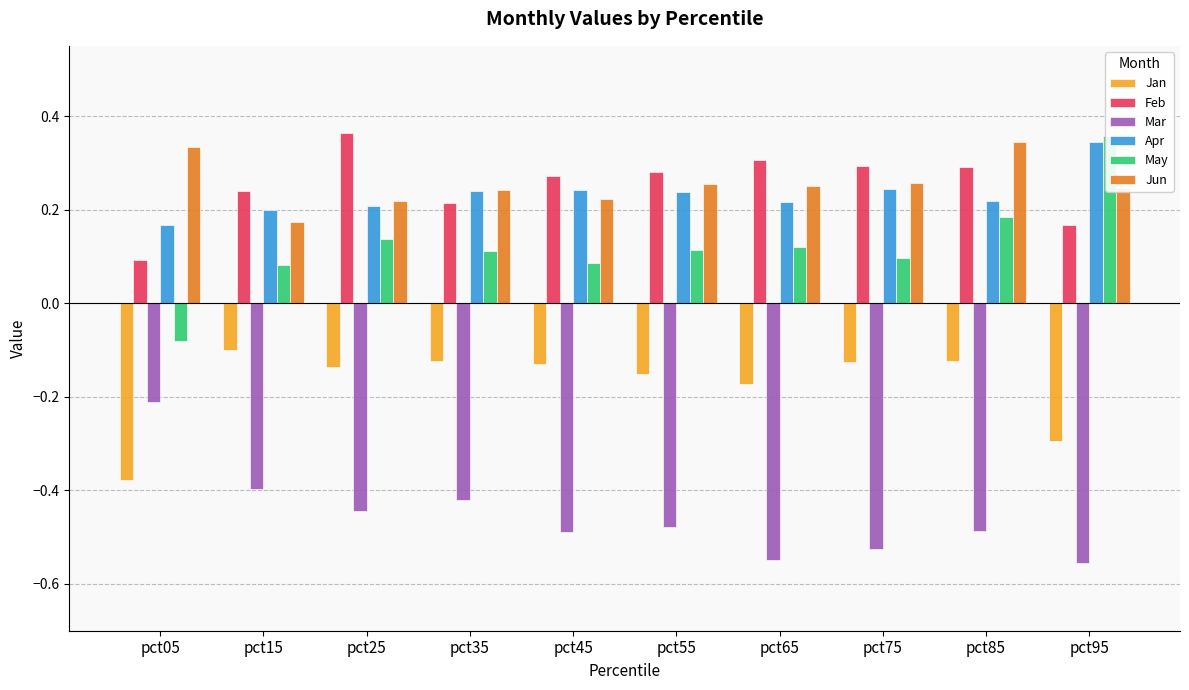

Reading left to right, list all the values displayed in this chart.

Jan: -0.4	-0.1	-0.1	-0.1	-0.1	-0.2	-0.2	-0.1	-0.1	-0.3
Feb: 0.1	0.2	0.4	0.2	0.3	0.3	0.3	0.3	0.3	0.2
Mar: -0.2	-0.4	-0.4	-0.4	-0.5	-0.5	-0.5	-0.5	-0.5	-0.6
Apr: 0.2	0.2	0.2	0.2	0.2	0.2	0.2	0.2	0.2	0.3
May: -0.1	0.1	0.1	0.1	0.1	0.1	0.1	0.1	0.2	0.4
Jun: 0.3	0.2	0.2	0.2	0.2	0.3	0.2	0.3	0.3	0.2